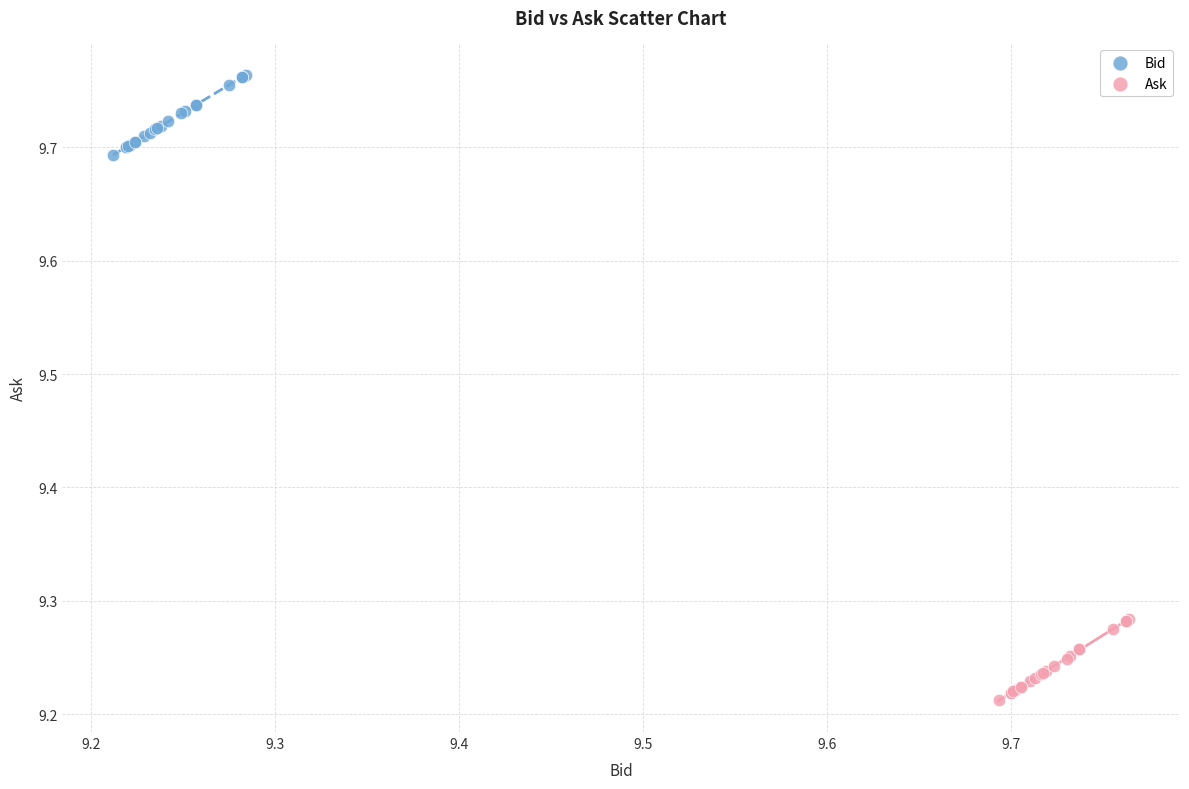

What are all the series names shown in the legend?

Bid, Ask